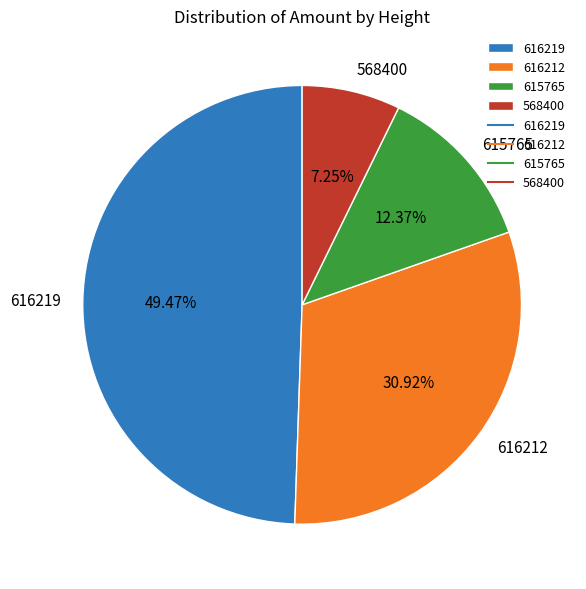

To the nearest percent, what is the difference between the 616219 and 615765 slice percentages?

37%